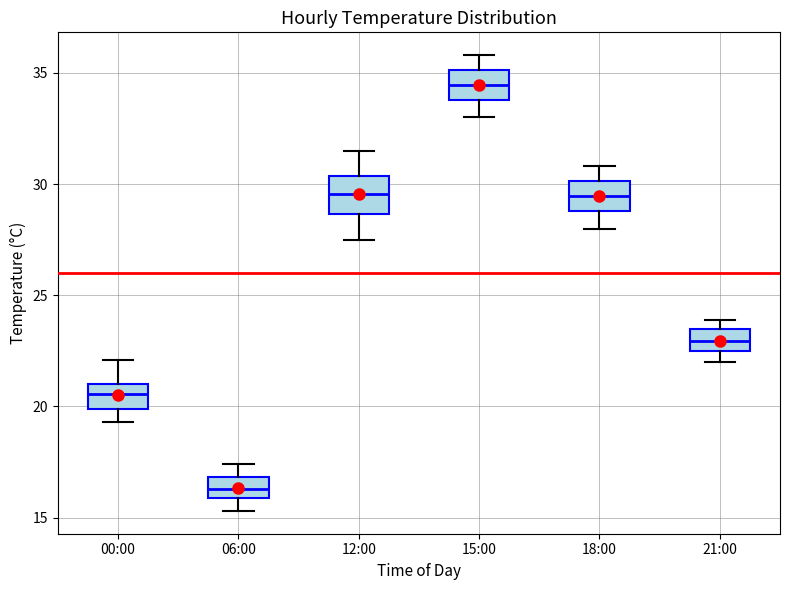

Reading left to right, transcribe this box plot: for each box, give where its median line is, the range the box spans, and where its two whiskers end, as read against the y-axis. The values are not printed on the chart, so give them approximately, as read against the axis.

00:00: median 20.5, box 20.0 to 21.0, whiskers 19.5 to 22.0
06:00: median 16.5, box 16.0 to 17.0, whiskers 15.5 to 17.5
12:00: median 29.5, box 28.5 to 30.5, whiskers 27.5 to 31.5
15:00: median 34.5, box 34.0 to 35.0, whiskers 33.0 to 36.0
18:00: median 29.5, box 29.0 to 30.0, whiskers 28.0 to 31.0
21:00: median 23.0, box 22.5 to 23.5, whiskers 22.0 to 24.0